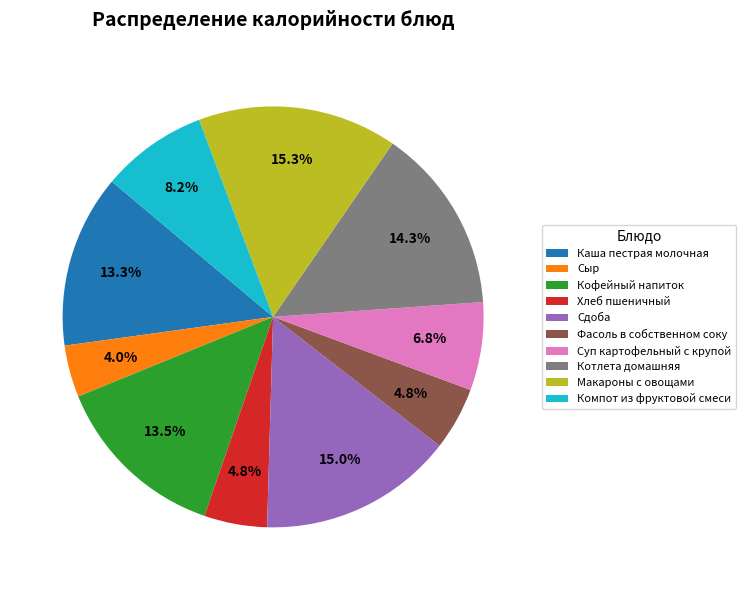

To the nearest percent, what is the combined percentage of Каша пестрая молочная and Макароны с овощами?

29%